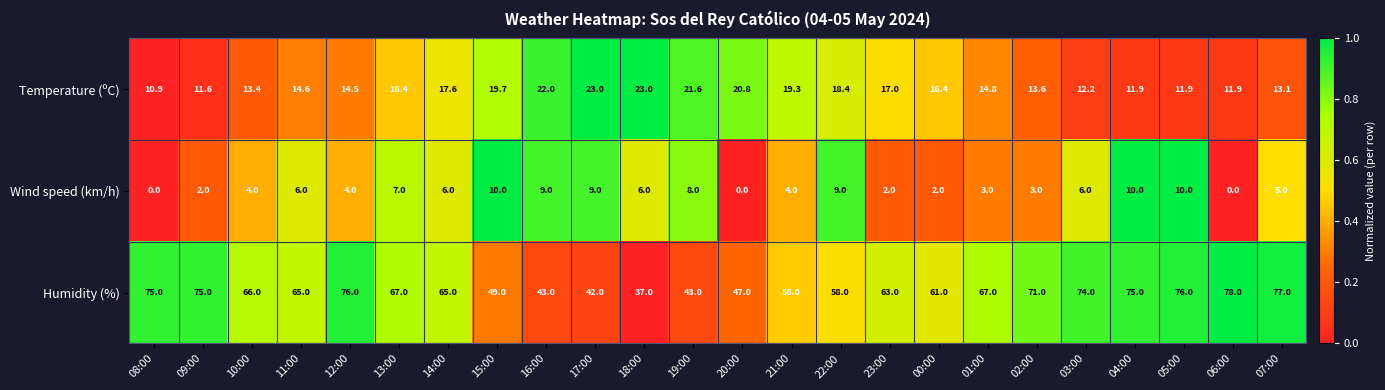

The value of Humidity (%) at 03:00 is 107.5. True or false?

False